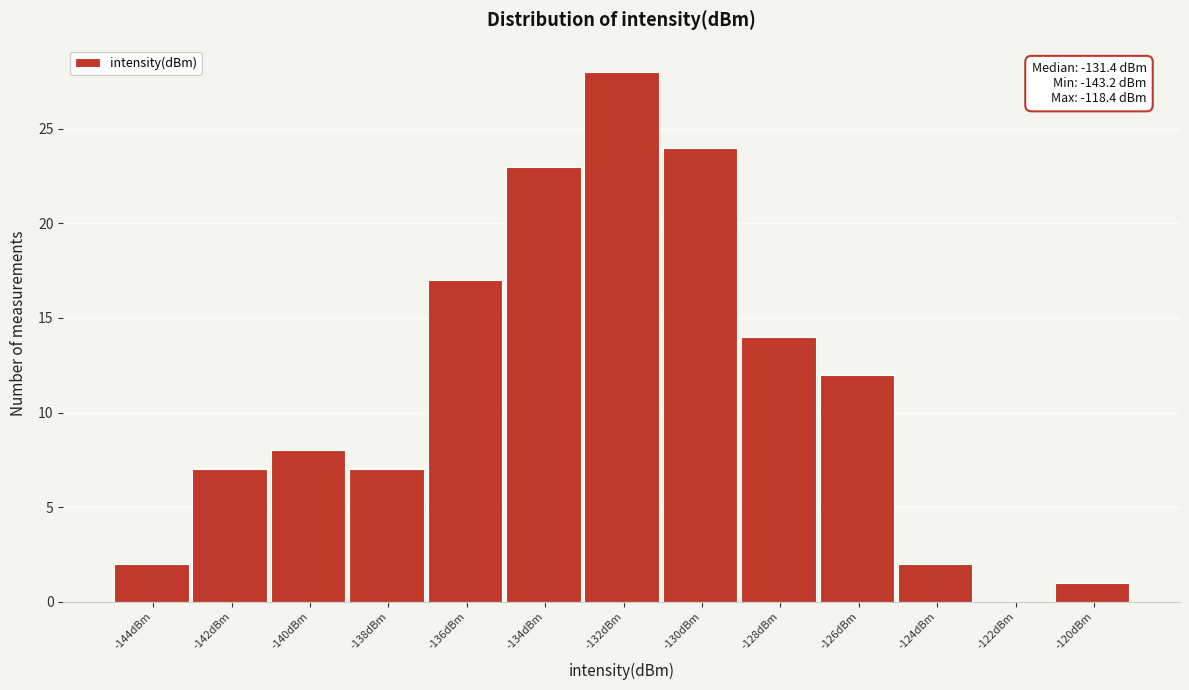

Reading left to right, transcribe all the data shown in this chart.

-144dBm=2	-142dBm=7	-140dBm=8	-138dBm=7	-136dBm=17	-134dBm=23	-132dBm=28	-130dBm=24	-128dBm=14	-126dBm=12	-124dBm=2	-122dBm=0	-120dBm=1